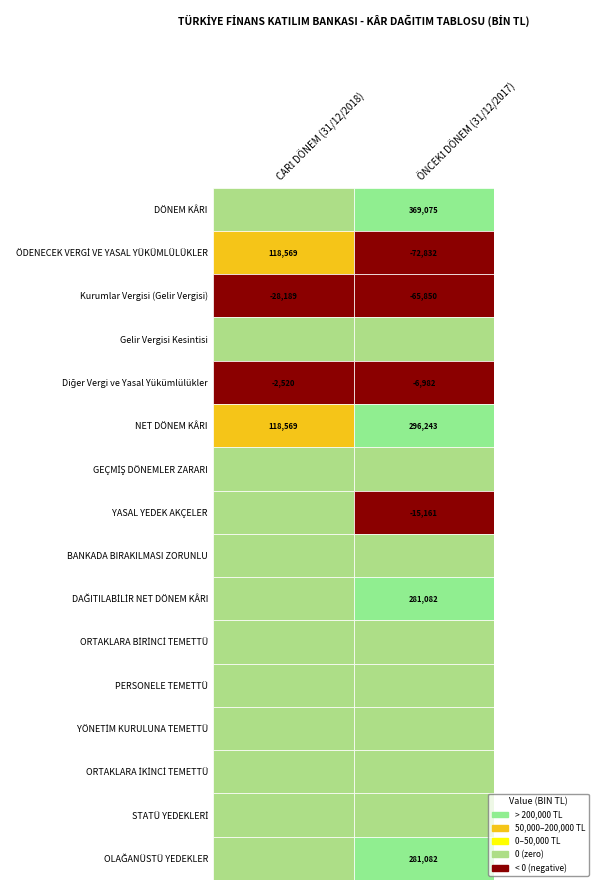

Reading left to right, extract all data points from this chart.

DÖNEM KÂRI: 0	369075
ÖDENECEK VERGİ VE YASAL YÜKÜMLÜLÜKLER: 118569	-72832
Kurumlar Vergisi (Gelir Vergisi): -28189	-65850
Gelir Vergisi Kesintisi: 0	0
Diğer Vergi ve Yasal Yükümlülükler: -2520	-6982
NET DÖNEM KÂRI: 118569	296243
GEÇMİŞ DÖNEMLER ZARARI: 0	0
YASAL YEDEK AKÇELER: 0	-15161
BANKADA BIRAKILMASI ZORUNLU: 0	0
DAĞITILABİLİR NET DÖNEM KÂRI: 0	281082
ORTAKLARA BİRİNCİ TEMETTÜ: 0	0
PERSONELE TEMETTÜ: 0	0
YÖNETİM KURULUNA TEMETTÜ: 0	0
ORTAKLARA İKİNCİ TEMETTÜ: 0	0
STATÜ YEDEKLERİ: 0	0
OLAĞANÜSTÜ YEDEKLER: 0	281082